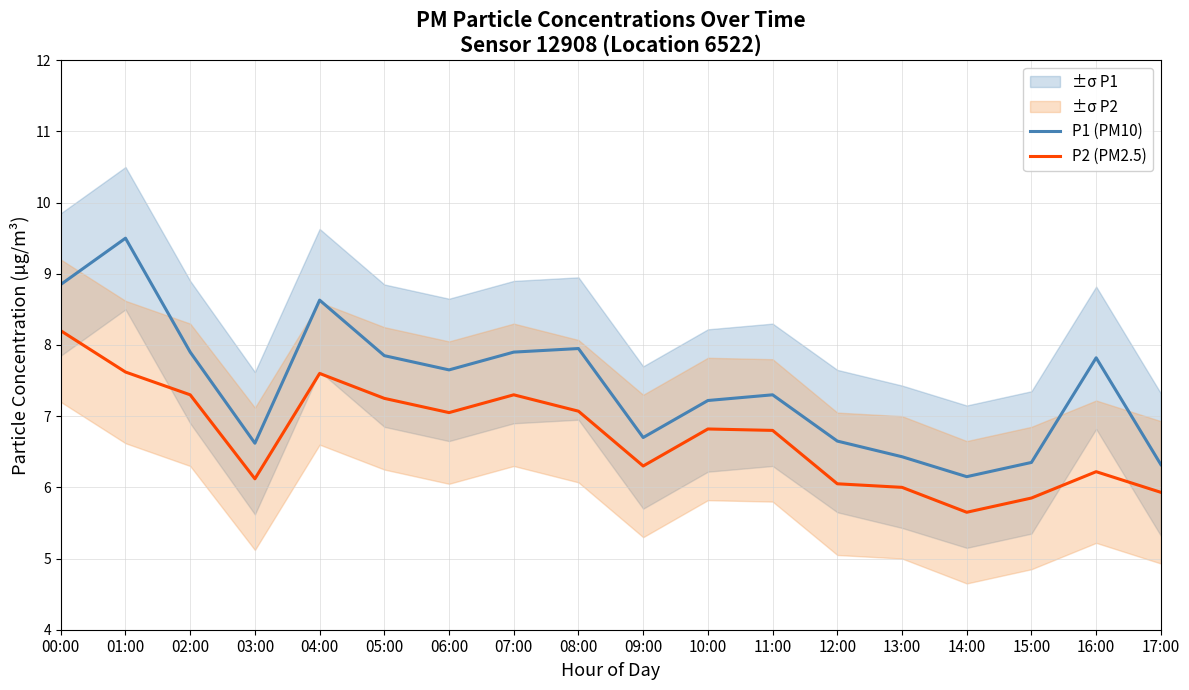

Is this an area chart (filled region under the line)?

No